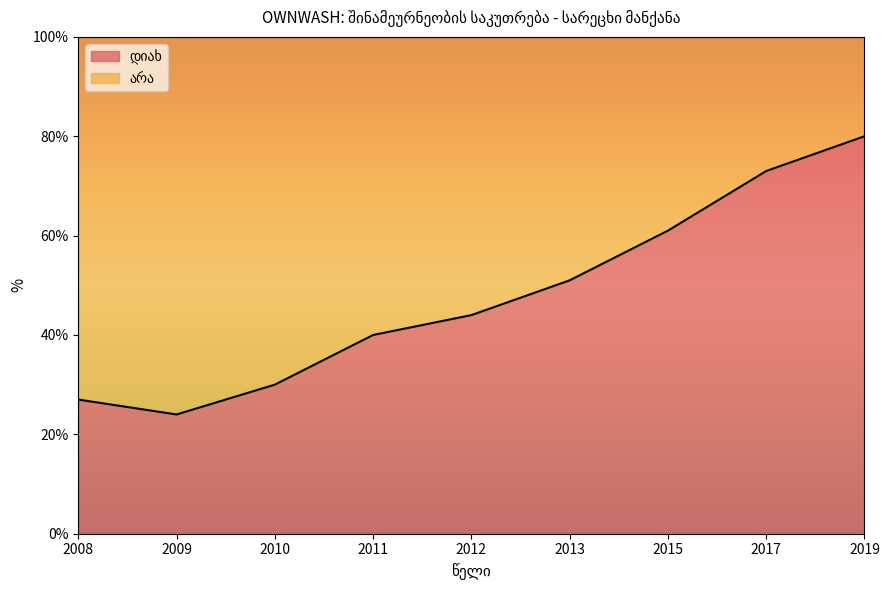

The value at 2011 is 72. True or false?

False